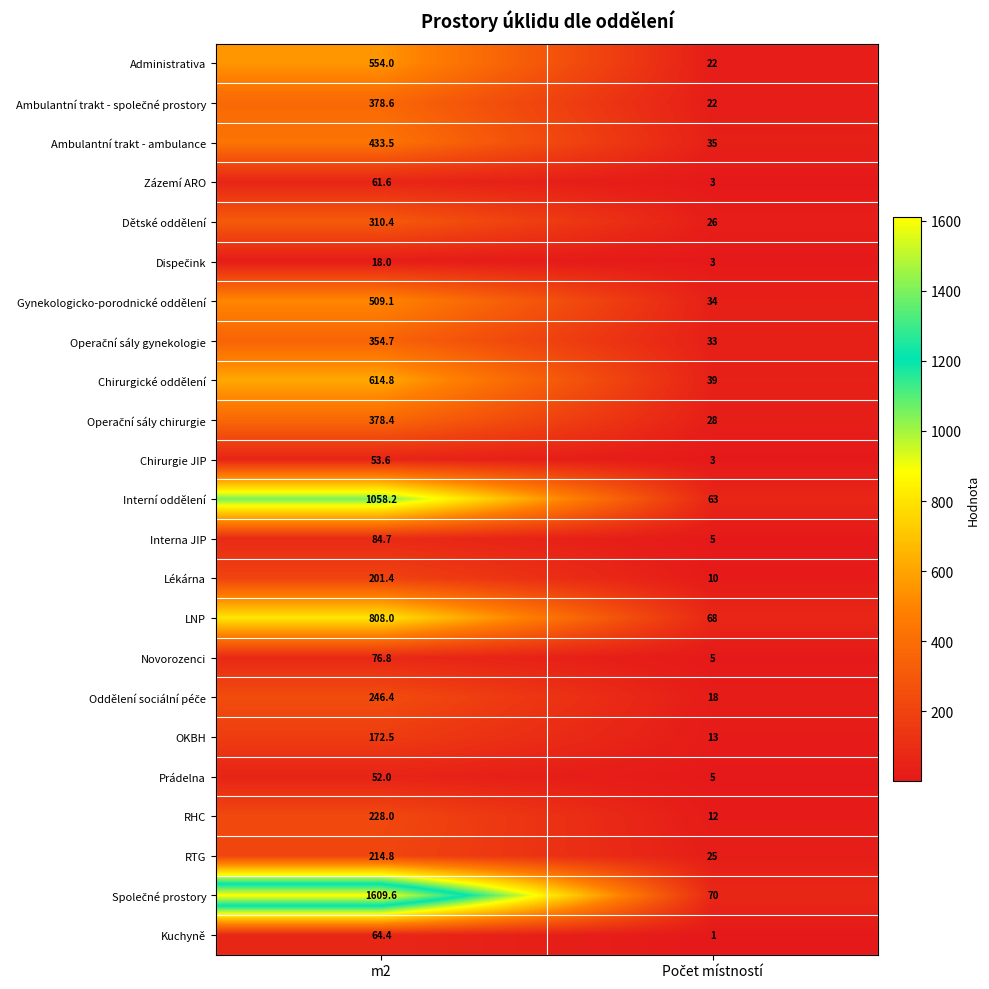

Is it true that Ambulantní trakt - ambulance equals 433.5 at m2?

True